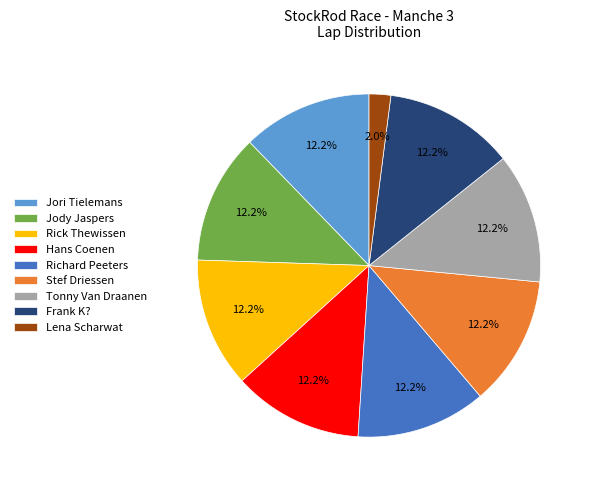

Does any single category account for the majority?

No